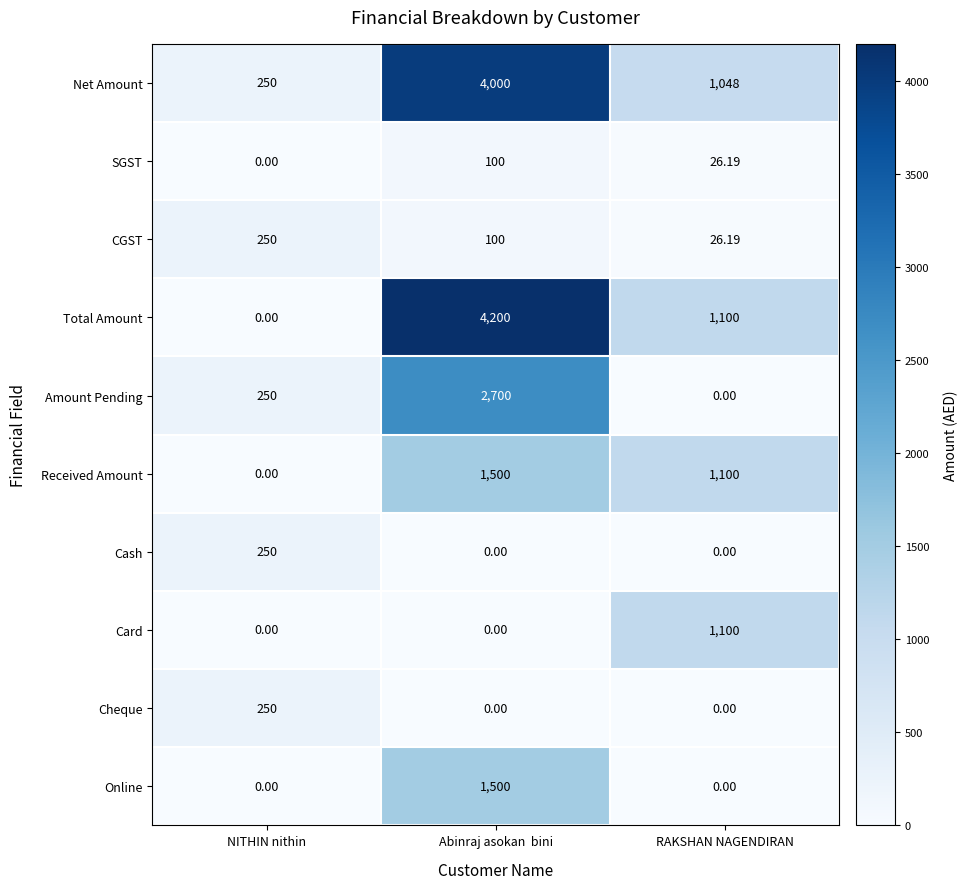

Which series has the largest range (max minus min)?

Total Amount